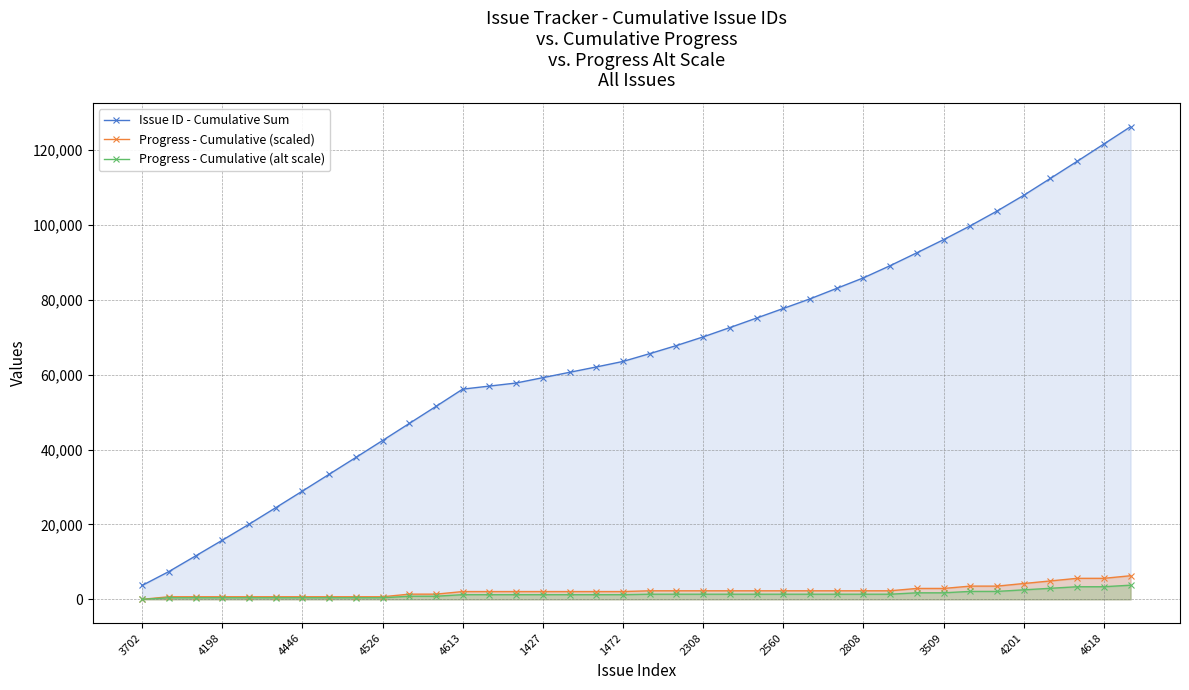

What is the difference between the Progress - Cumulative (scaled) values at 1427 and 4198?

1385.2